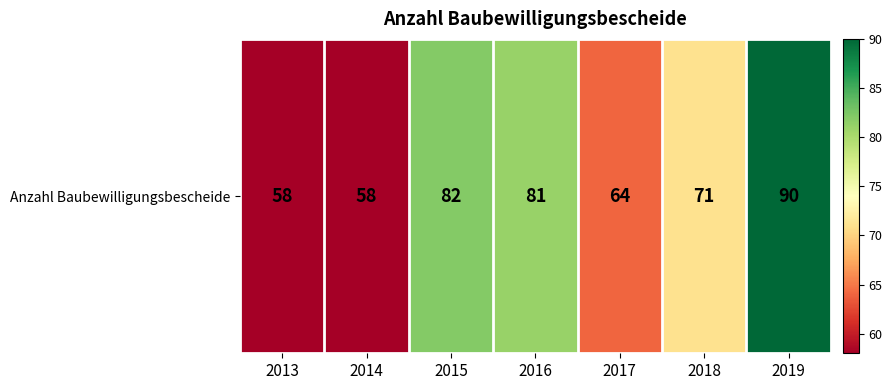

What is the change in value from 2015 to 2017?

-18